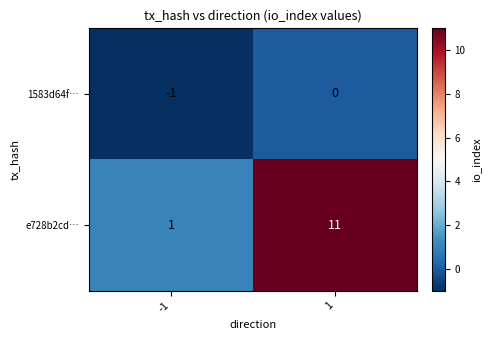

Which category has the lowest value across all series?

-1